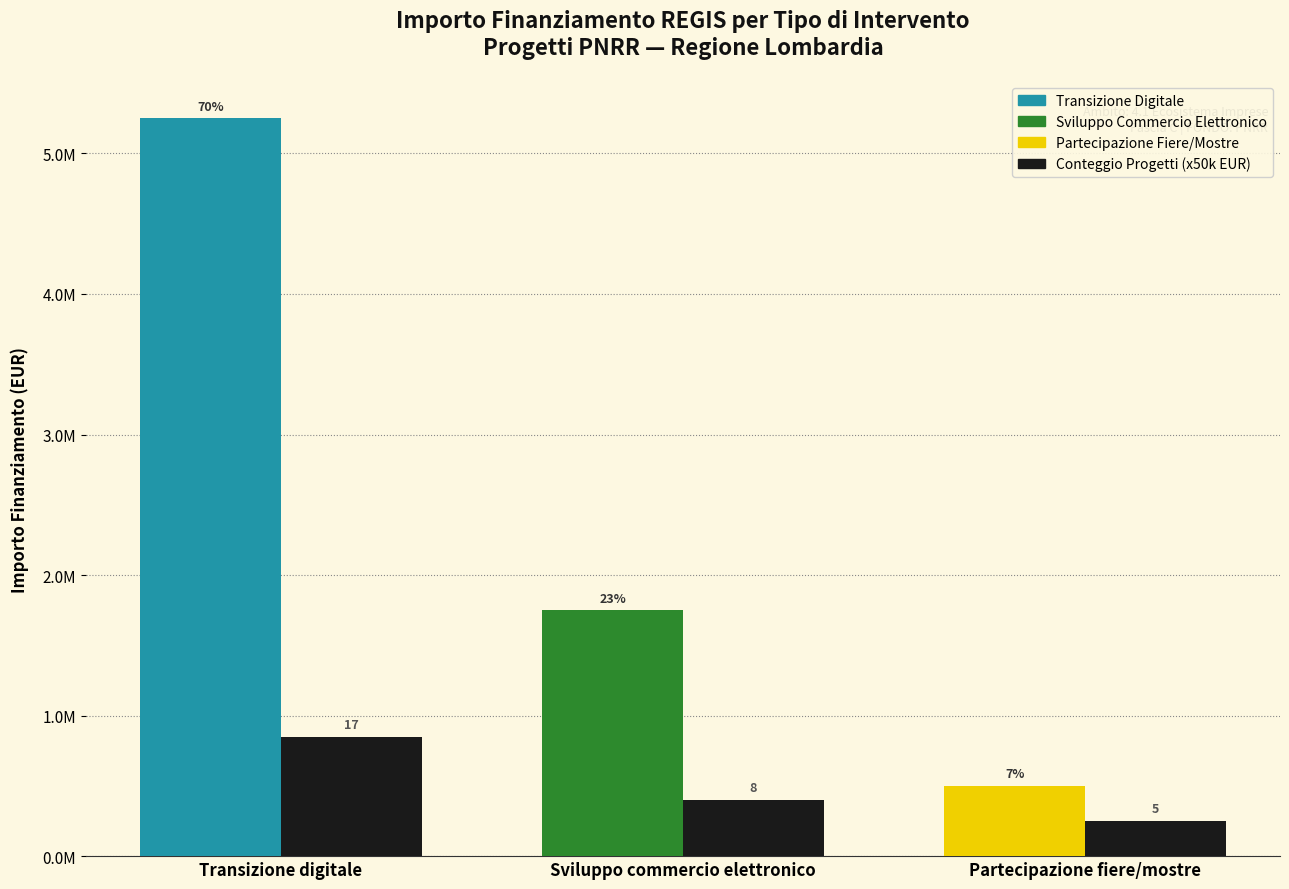

What is the label of the 1st bar from the right?

Partecipazione fiere/mostre